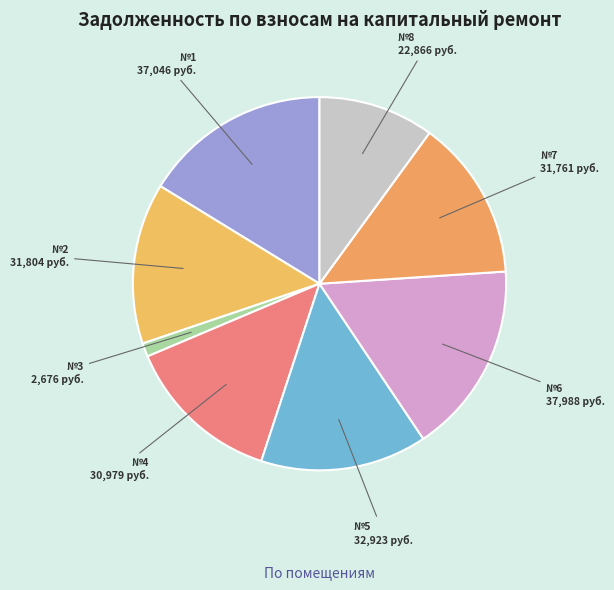

Count the number of slices in the pie.

8